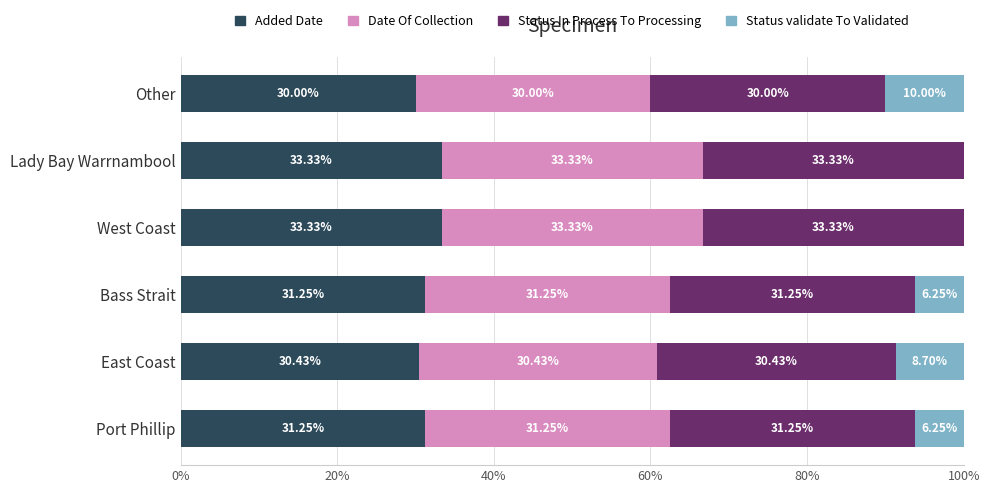

What is the total value across all series at Bass Strait?

100.0